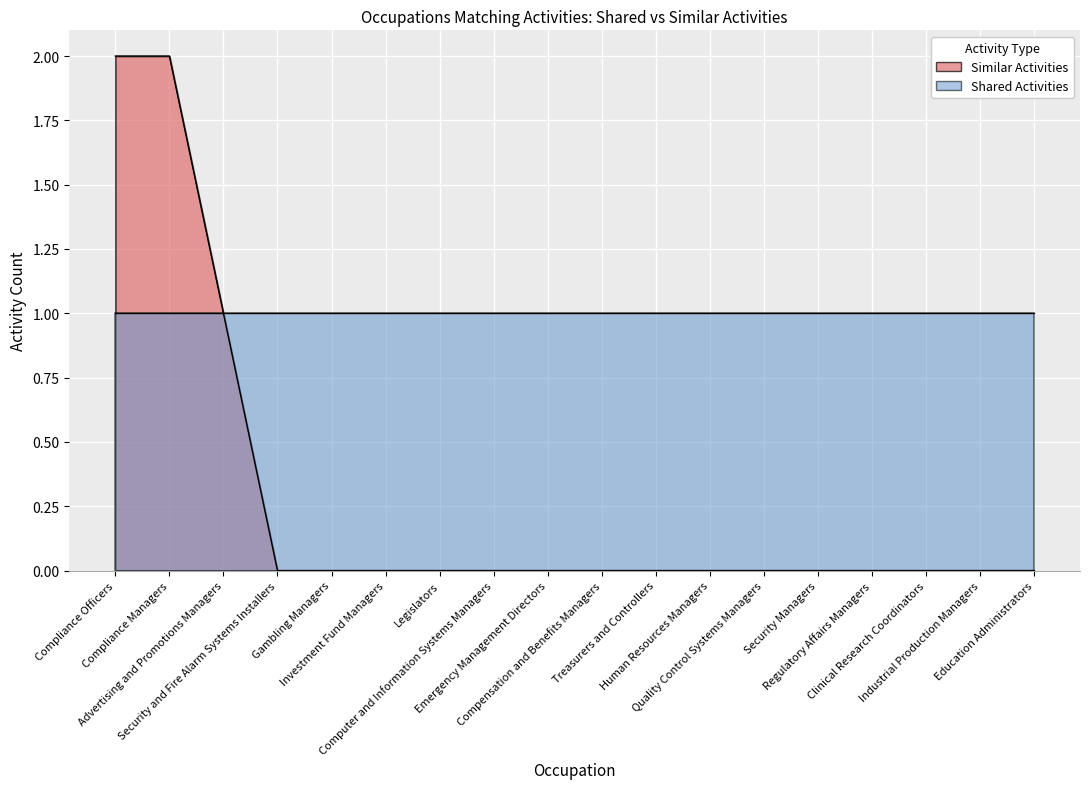

List the labels in order of value, smallest first.

Security and Fire Alarm Systems Installers, Gambling Managers, Investment Fund Managers, Legislators, Computer and Information Systems Managers, Emergency Management Directors, Compensation and Benefits Managers, Treasurers and Controllers, Human Resources Managers, Quality Control Systems Managers, Security Managers, Regulatory Affairs Managers, Clinical Research Coordinators, Industrial Production Managers, Education Administrators, Advertising and Promotions Managers, Compliance Officers, Compliance Managers